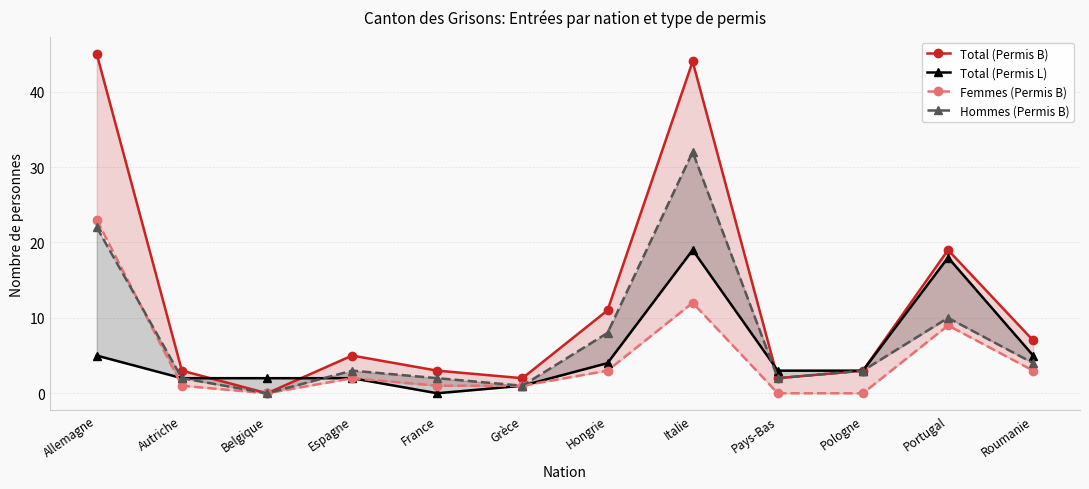

At how many categories does at least one series exceed 7?

4